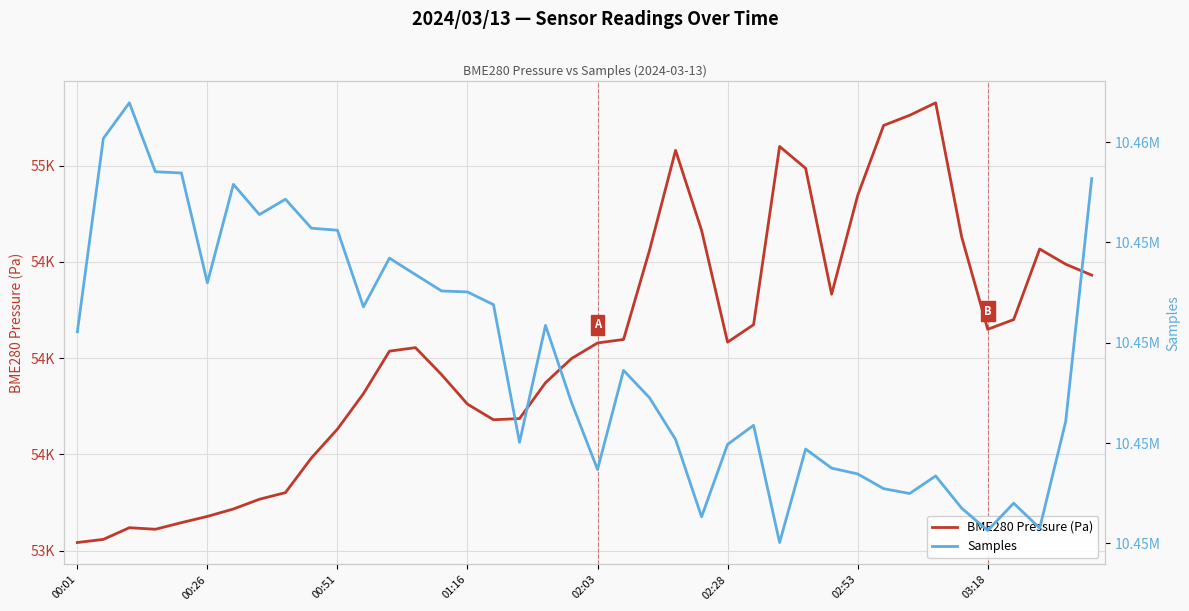

What value does the Samples series have at 38?

10450430.0